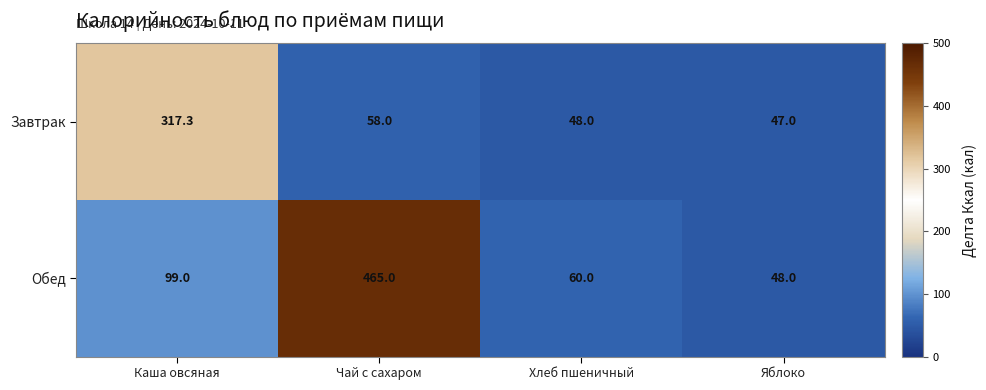

The value of Обед at Яблоко is 48.0. True or false?

True